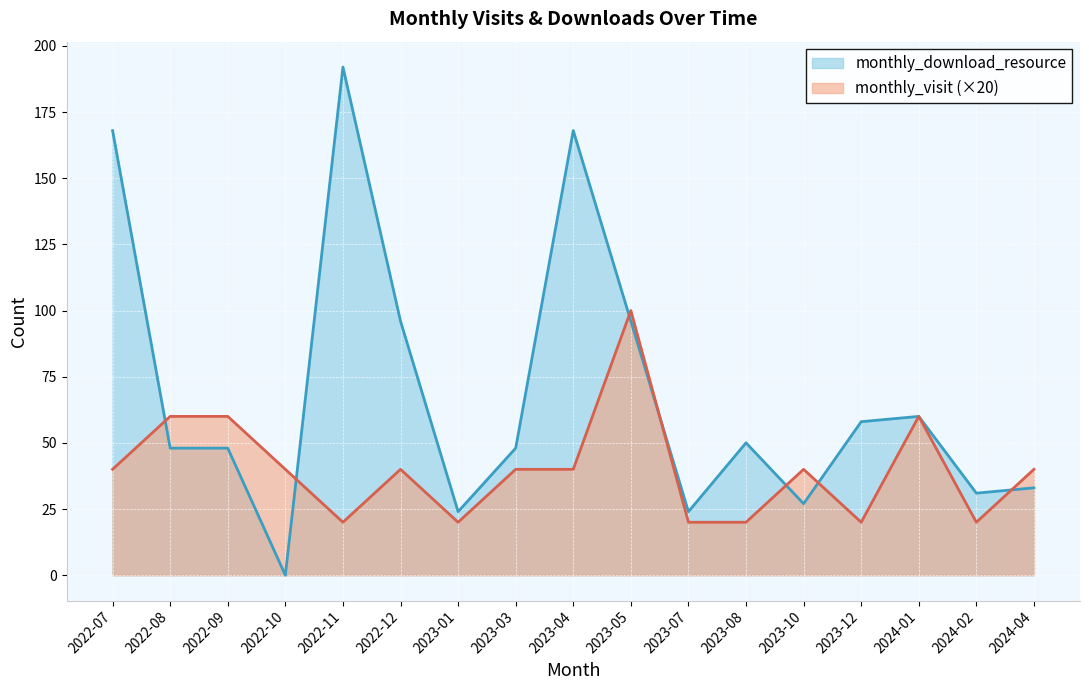

What is the total value across all series at 2022-11?

212